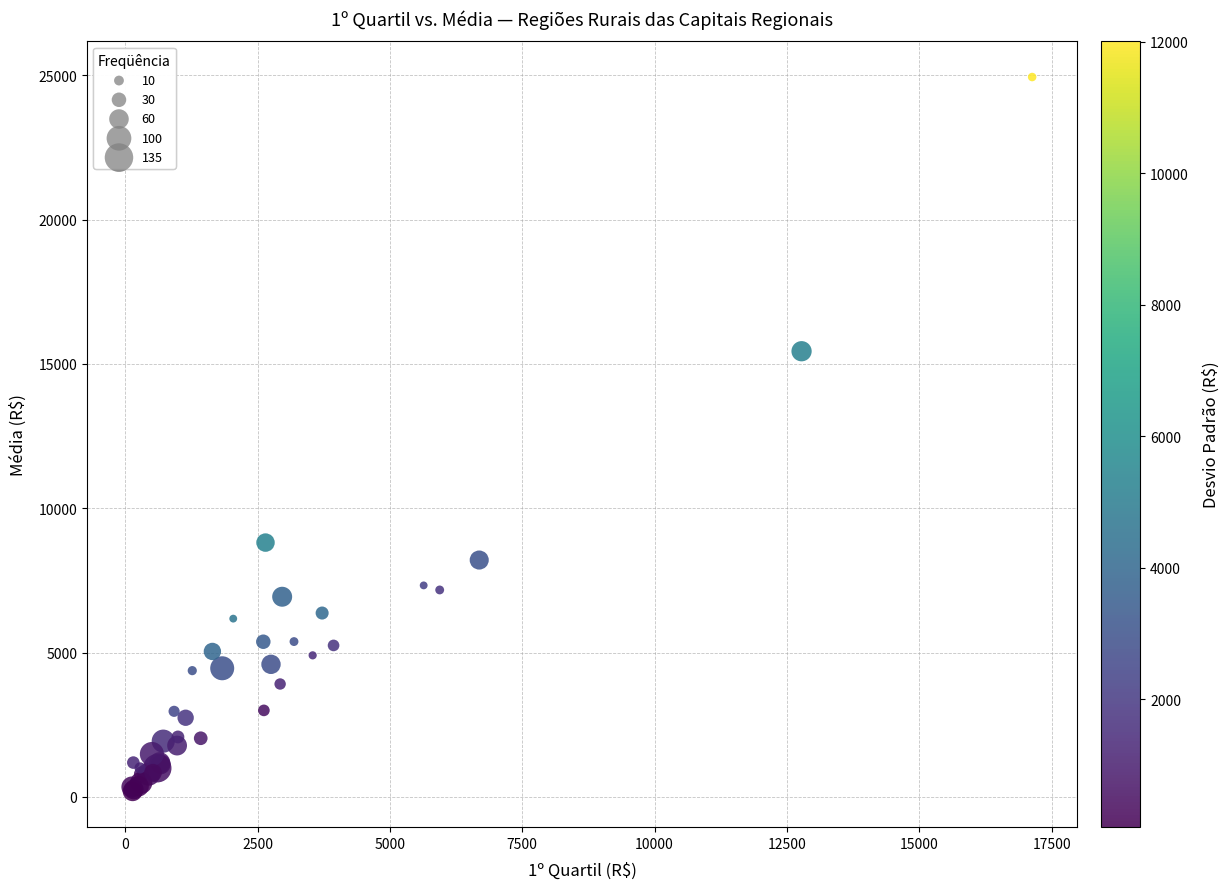

What Y value in the scatter plot is closest to 12568?

15442.6